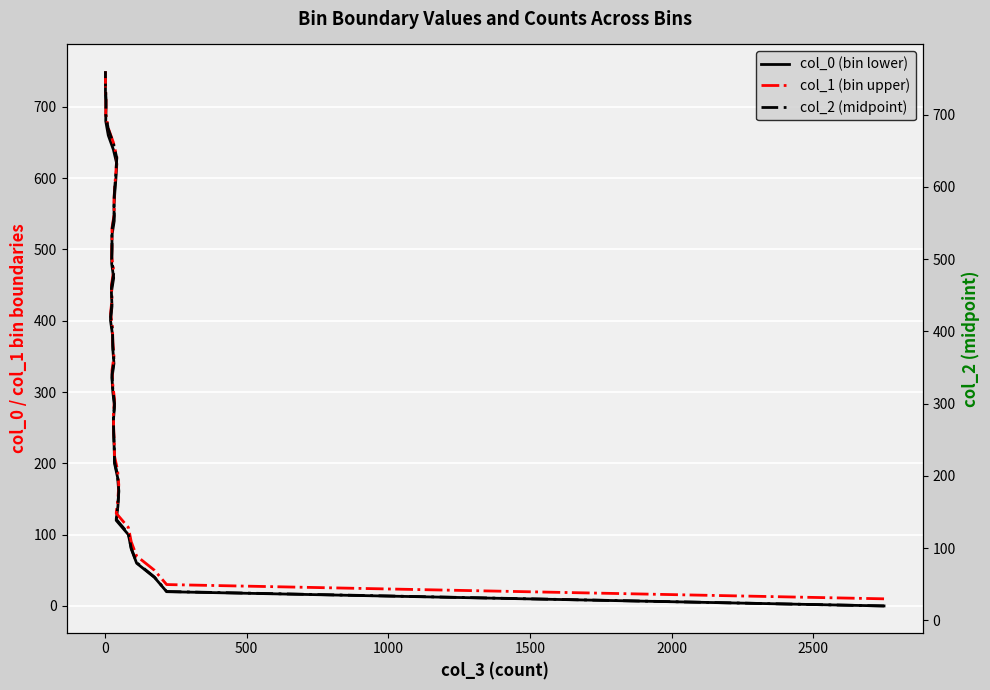

What is the difference between the maximum and minimum values in the col_0 (bin lower) series?

740